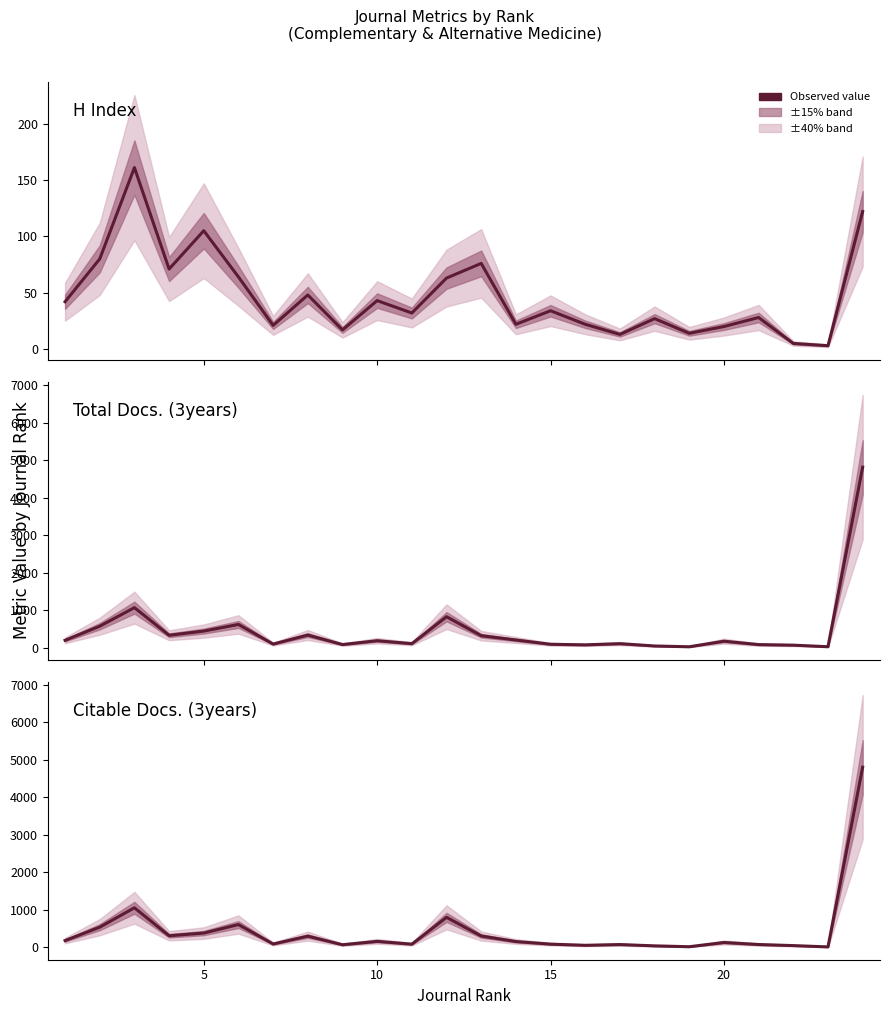

What is the average value of the H Index series?

47